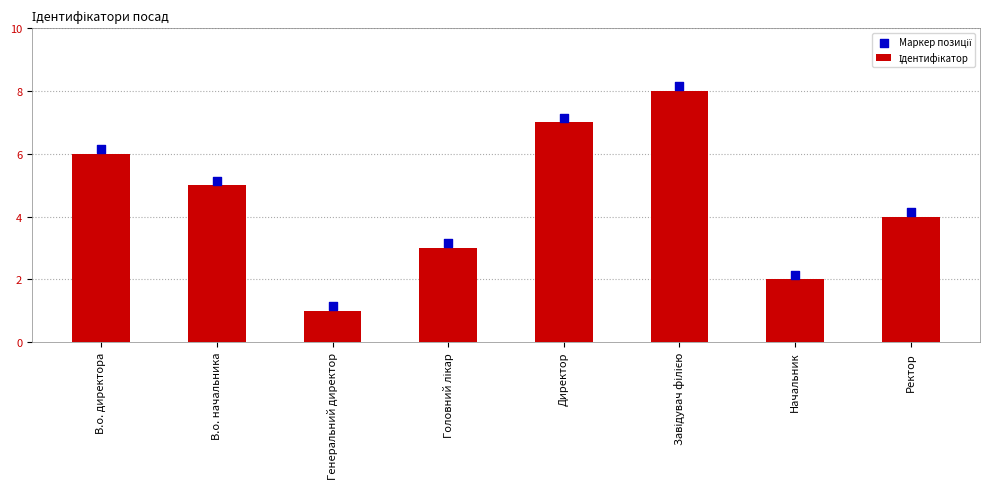

Is the value of Маркер позиції at Генеральний директор greater than the value of Ідентифікатор at Завідувач філією?

No